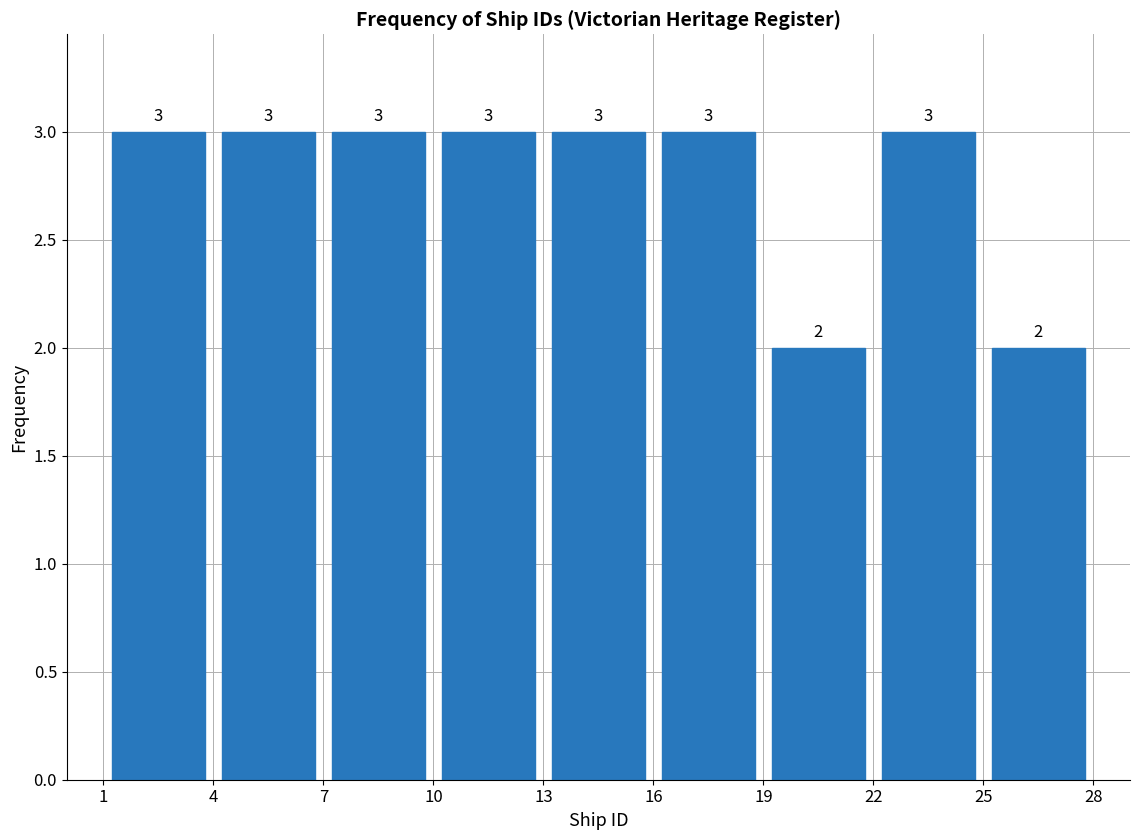

How tall is the bar that spans 22 to 25 on the x-axis?

3